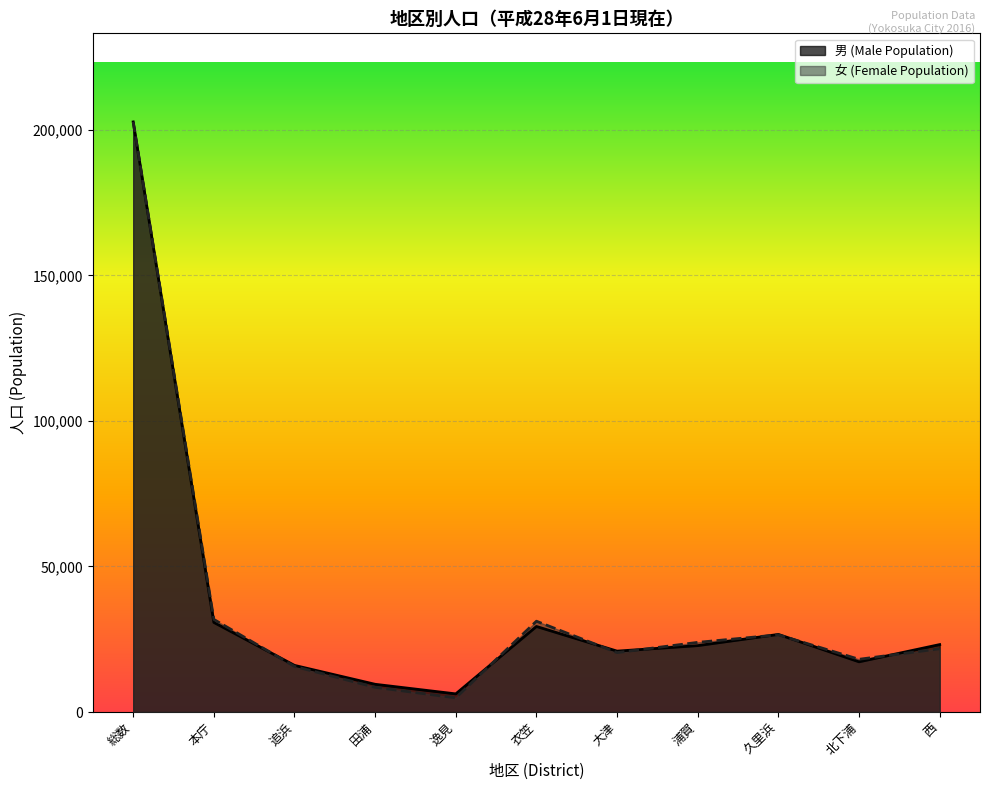

How many intersections are there between 男 (Male Population) and 女 (Female Population)?

7